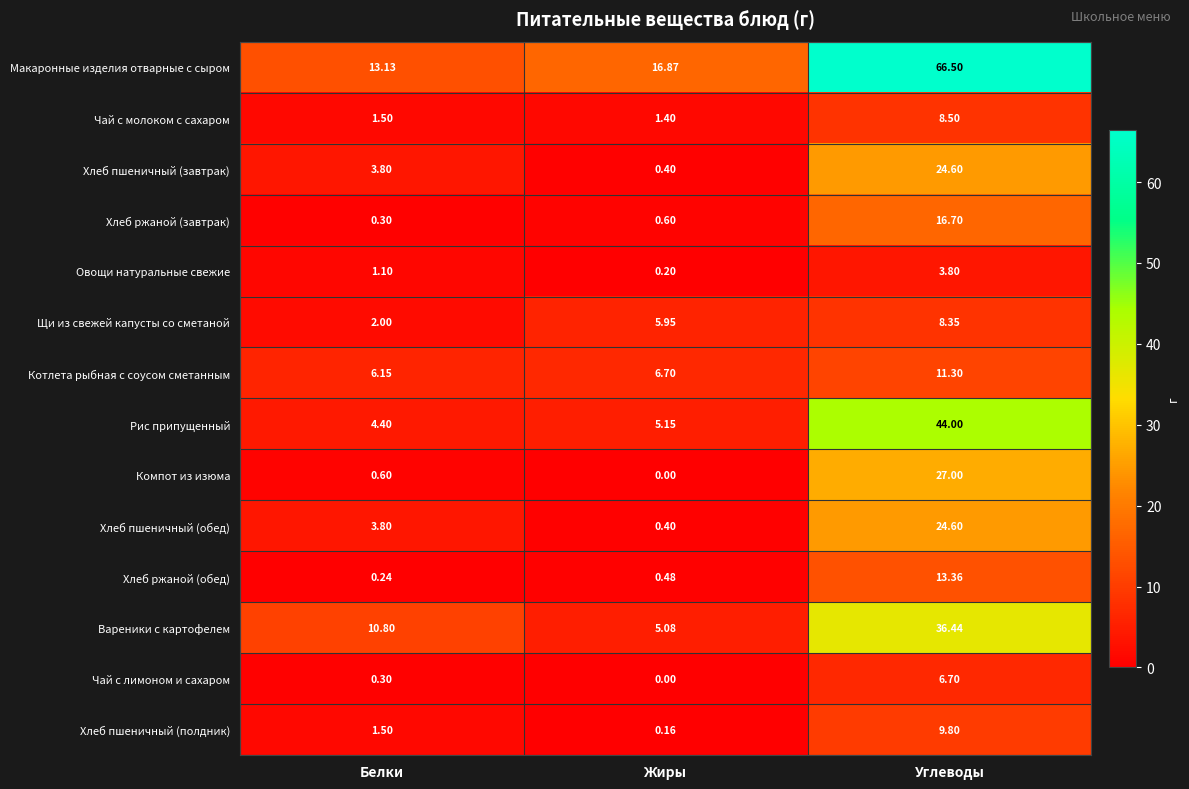

Rank the categories by Котлета рыбная с соусом сметанным value from lowest to highest.

Белки, Жиры, Углеводы